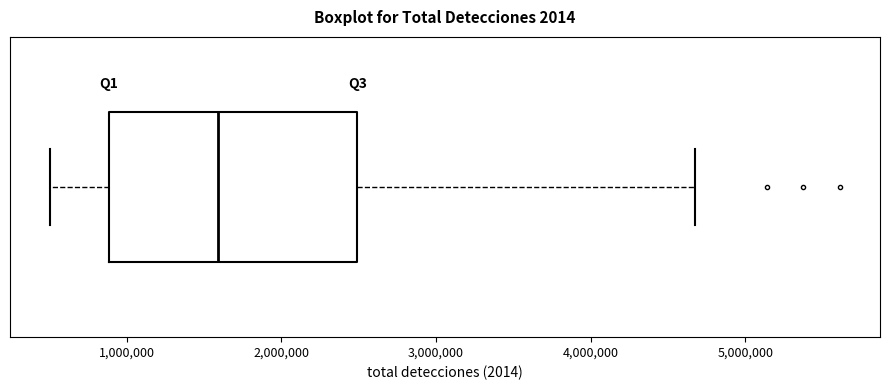

Read this box plot against the x-axis: the position of the median line, the range covered by the box, and the ends of both whiskers. The values are not printed on the chart, so give them approximately, as read against the axis.

median 1600000, box 900000 to 2500000, whiskers 500000 to 4700000